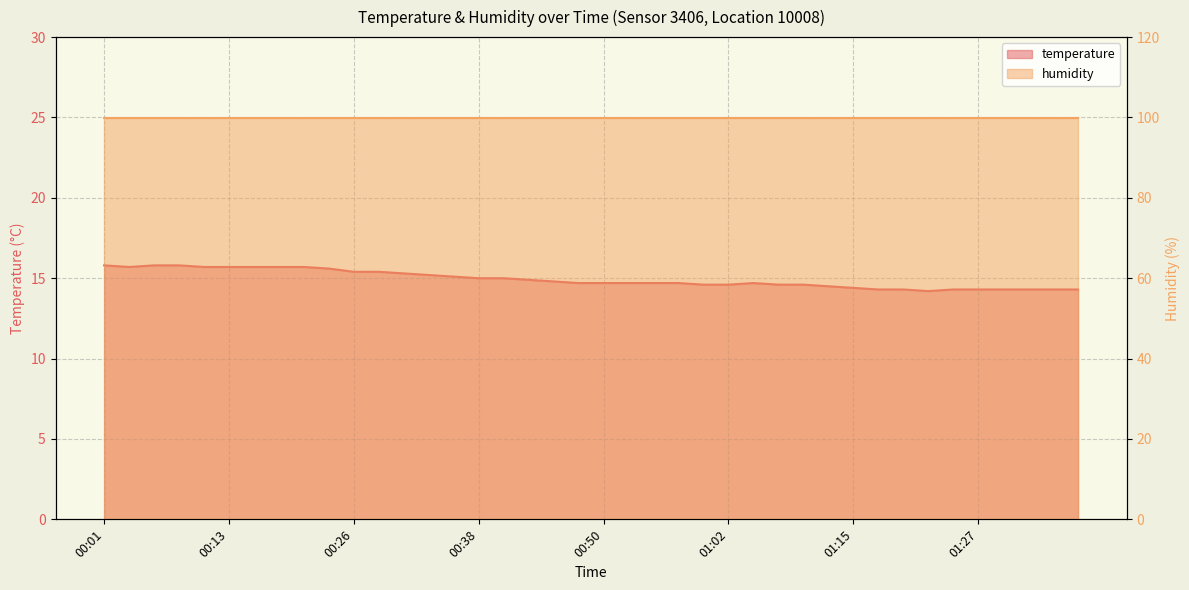

Which has a higher value, 00:38 or 00:06?

00:06